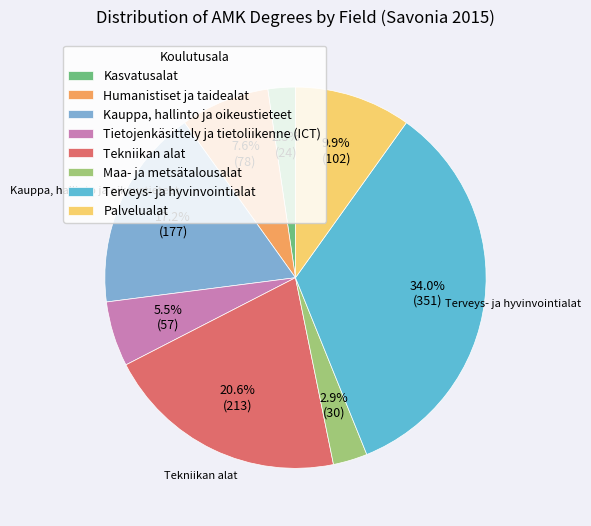

Rank the categories by value from lowest to highest.

Kasvatusalat, Maa- ja metsätalousalat, Tietojenkäsittely ja tietoliikenne (ICT), Humanistiset ja taidealat, Palvelualat, Kauppa, hallinto ja oikeustieteet, Tekniikan alat, Terveys- ja hyvinvointialat